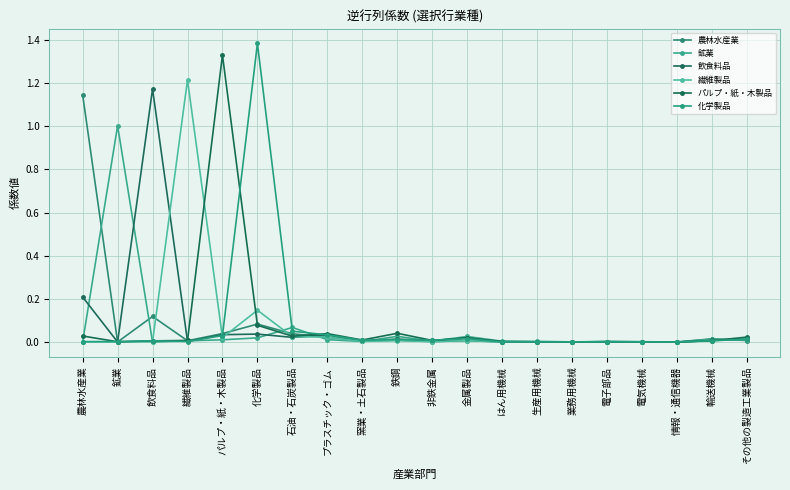

What are all the series names shown in the legend?

農林水産業, 鉱業, 飲食料品, 繊維製品, パルプ・紙・木製品, 化学製品